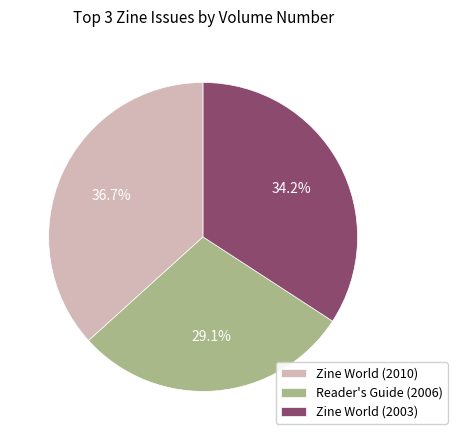

To the nearest percent, what is the combined percentage of Reader's Guide (2006) and Zine World (2003)?

63%